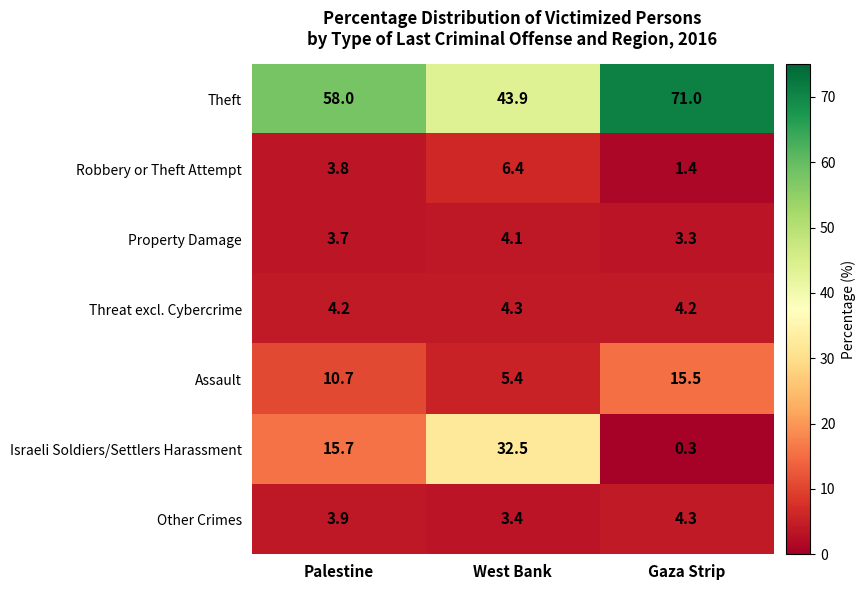

Is it true that Robbery or Theft Attempt equals 1.5 at Palestine?

False